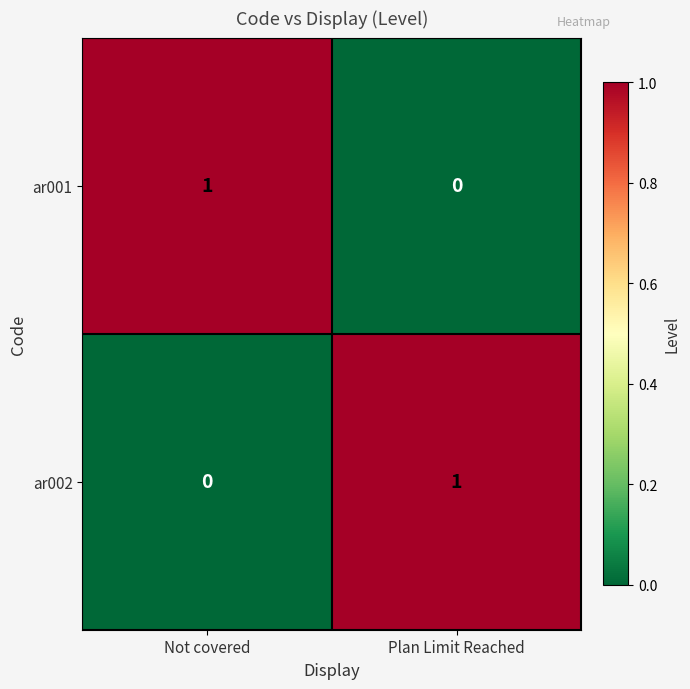

At Plan Limit Reached, list the series in order from smallest to largest.

ar001, ar002